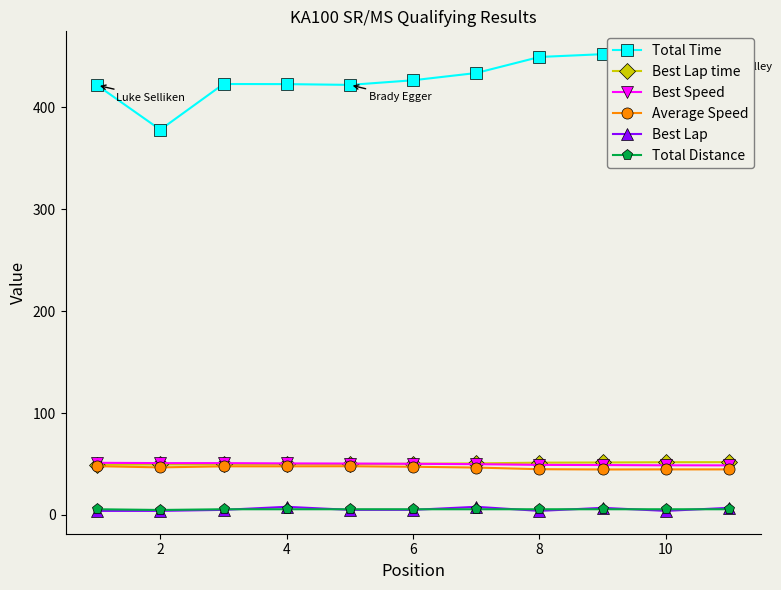

What is the value of the Best Lap time point at the 3rd from the left?

49.5